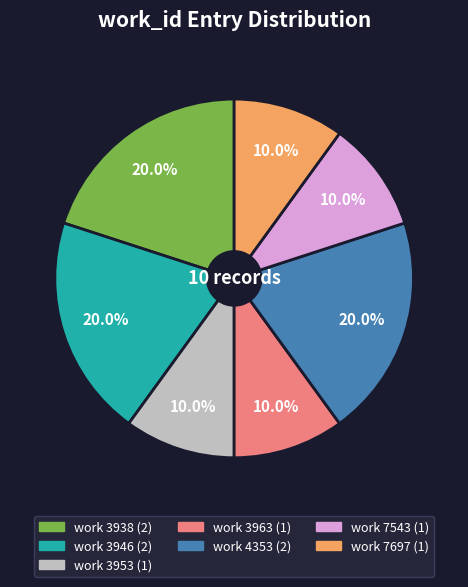

Is there any slice that represents more than half of the pie?

No